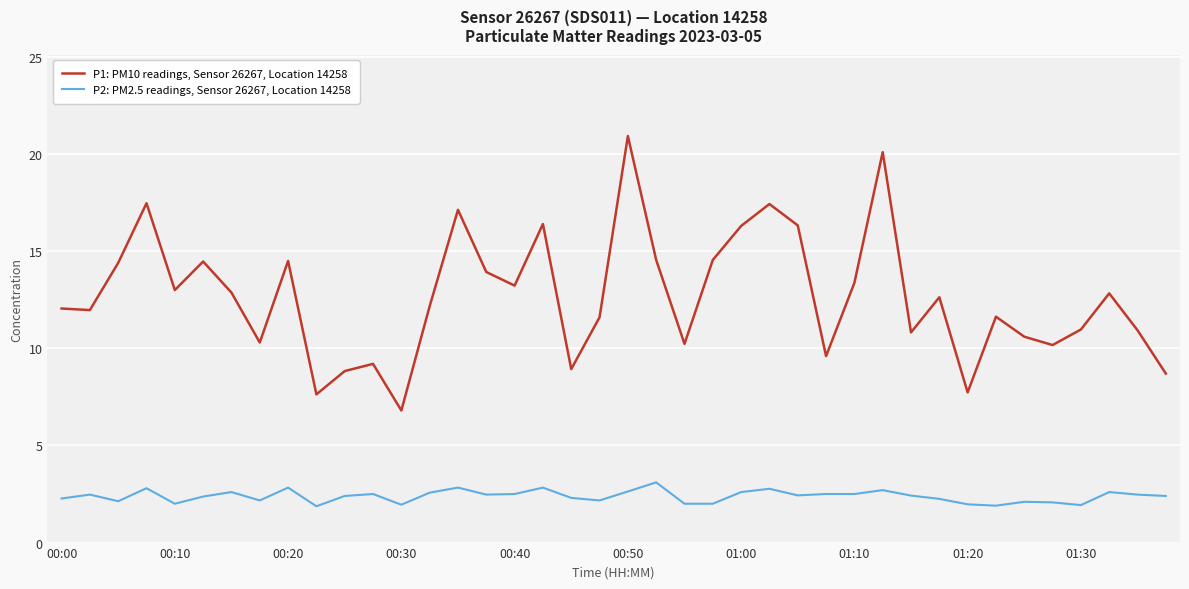

Which series has the widest spread of values?

P1: PM10 readings, Sensor 26267, Location 14258